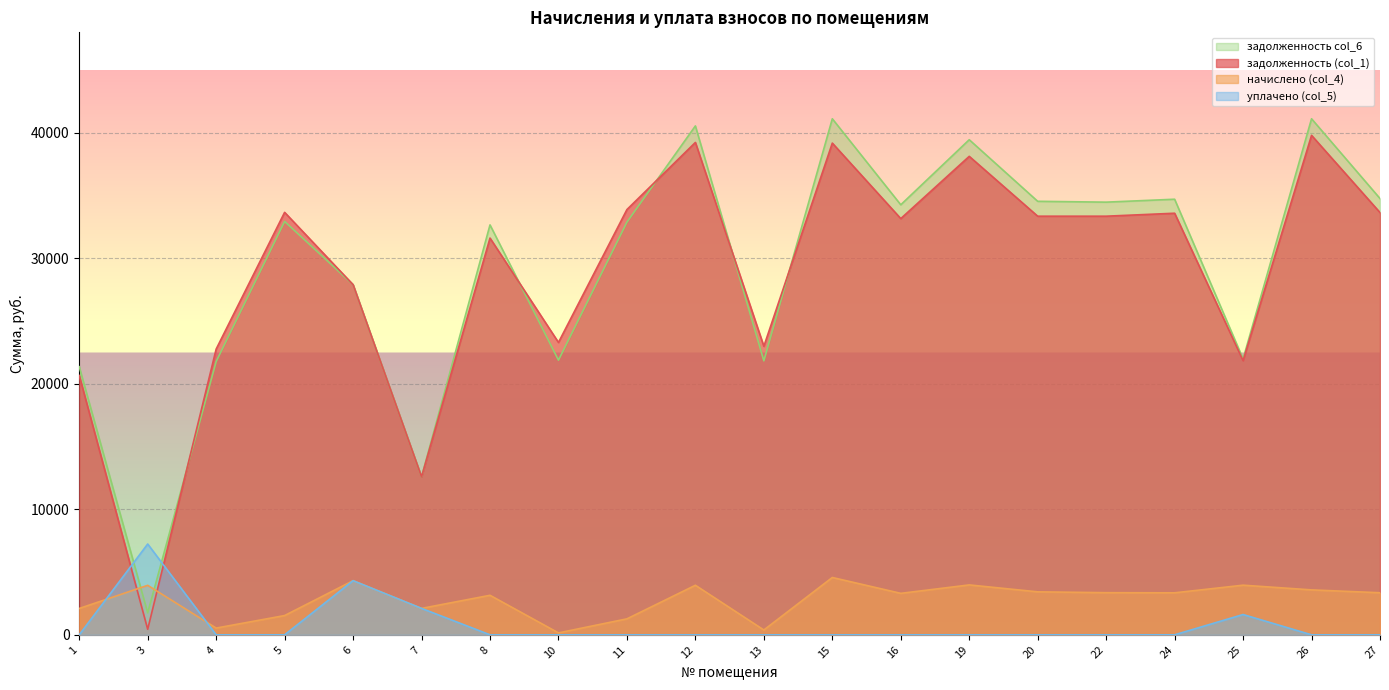

Which series has the largest range (max minus min)?

задолженность col_6